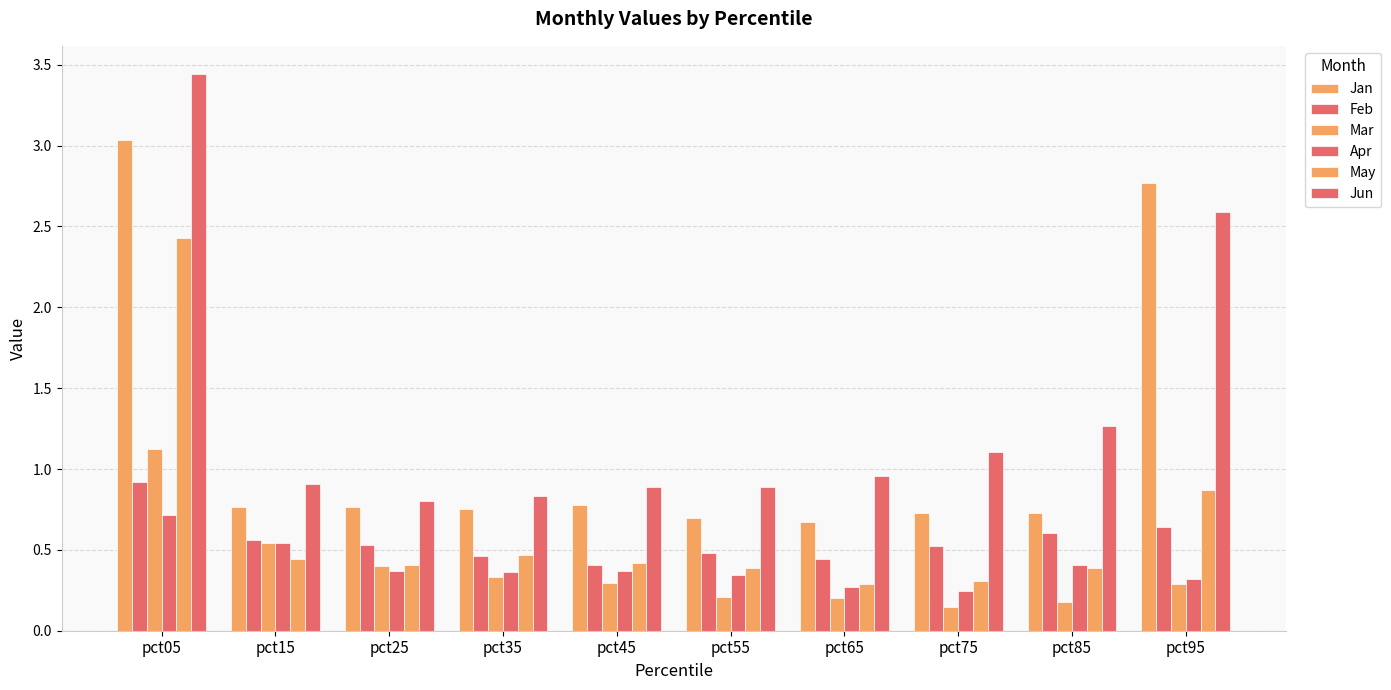

What is the minimum value shown in the chart?

0.1